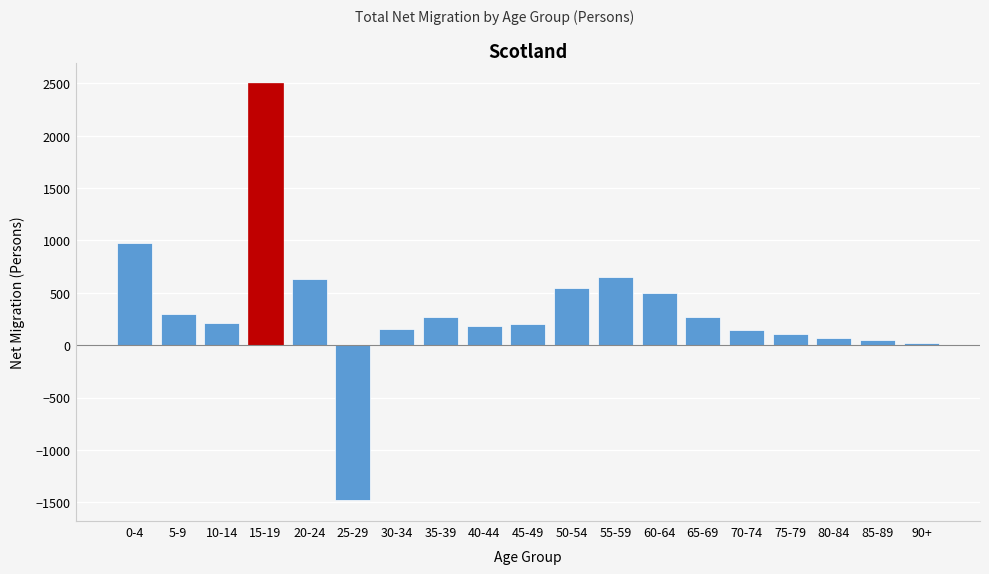

What is the change in value from 45-49 to 50-54?

+348